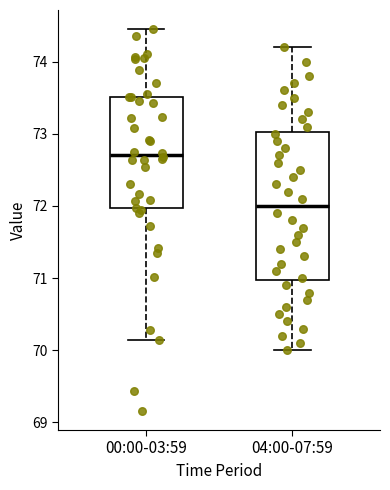

Where does the upper whisker of the box for 04:00-07:59 end on the y-axis? The values are not printed on the chart, so give them approximately, as read against the axis.

74.2